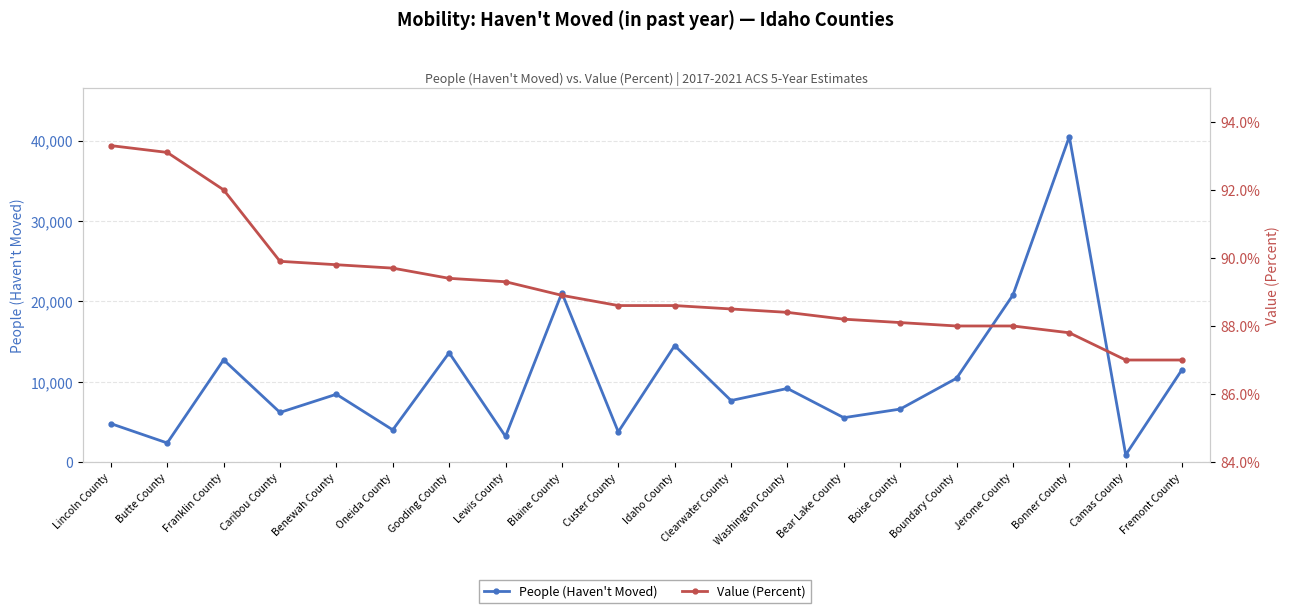

Is this an area chart (filled region under the line)?

No